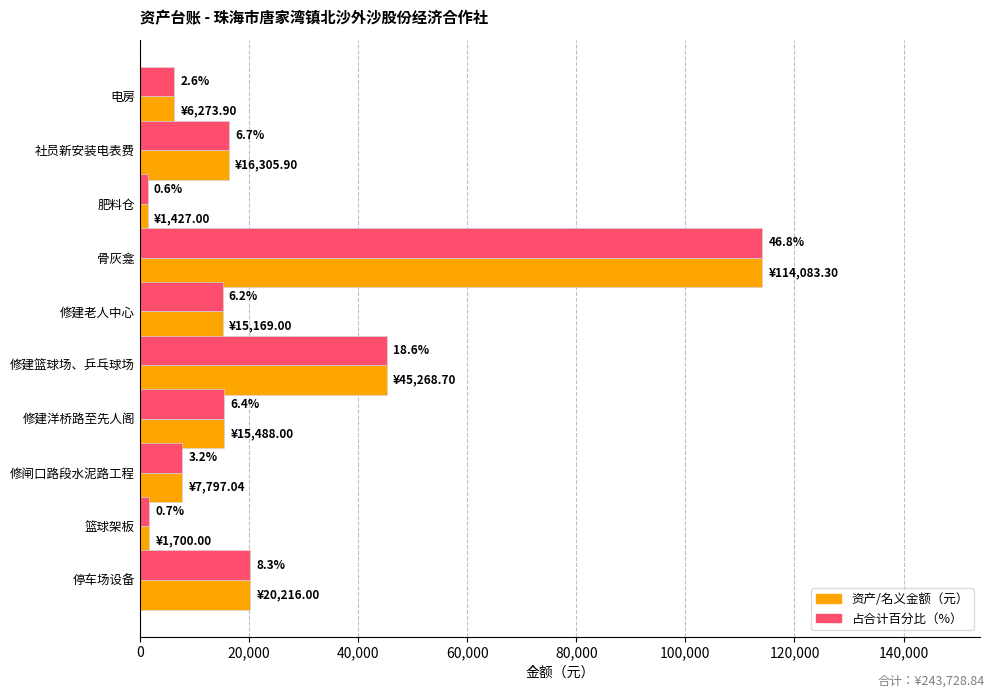

True or false: 资产/名义金额（元） has a value of 22930.7 at 修建老人中心.

False